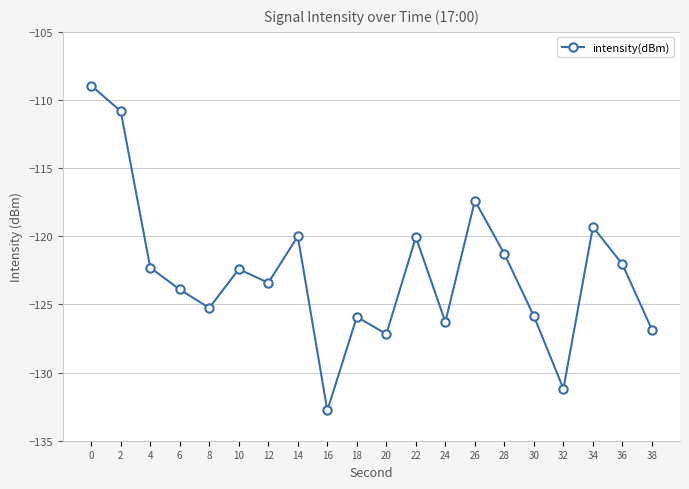

What is the value of the 8th point from the left?

-120.0